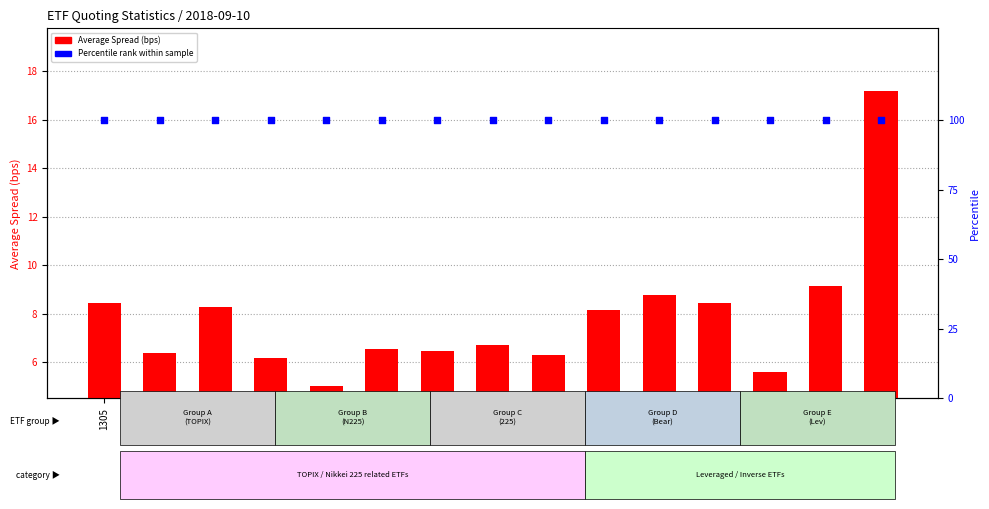

At how many categories does at least one series exceed 99?

15